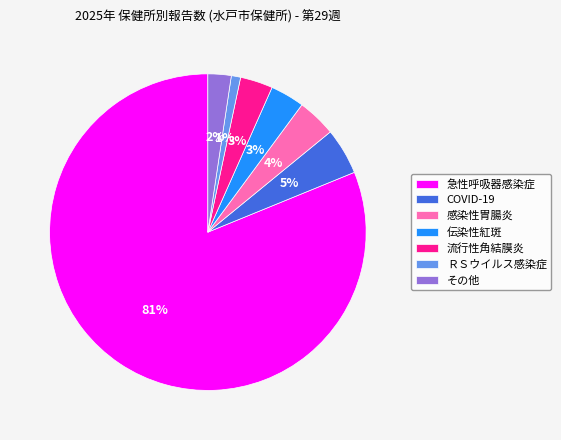

How many segments does this pie chart have?

7